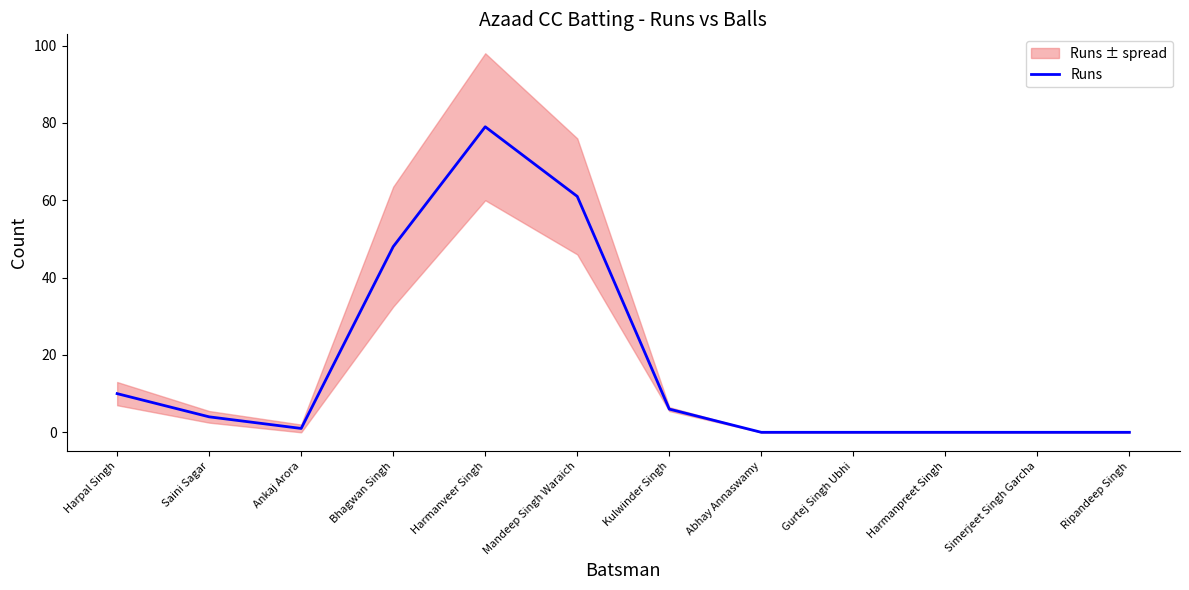

What is the approximate value at Bhagwan Singh, to the nearest 5?

50